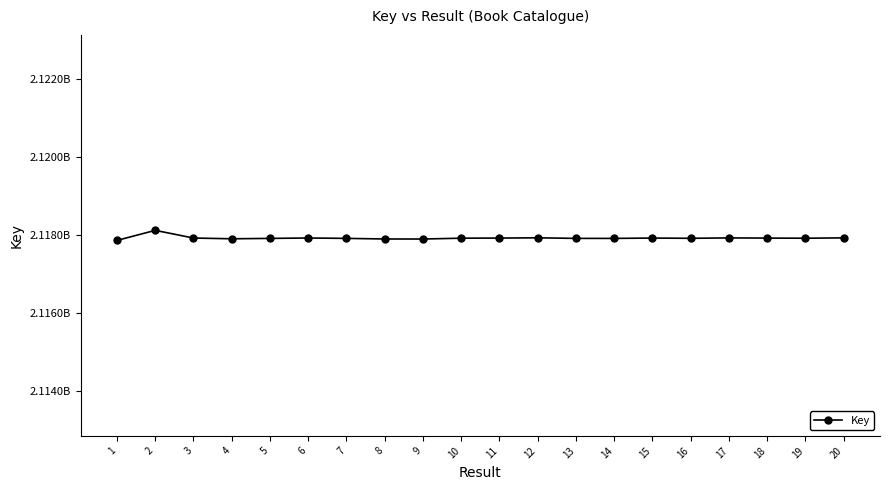

Is this an area chart (filled region under the line)?

No